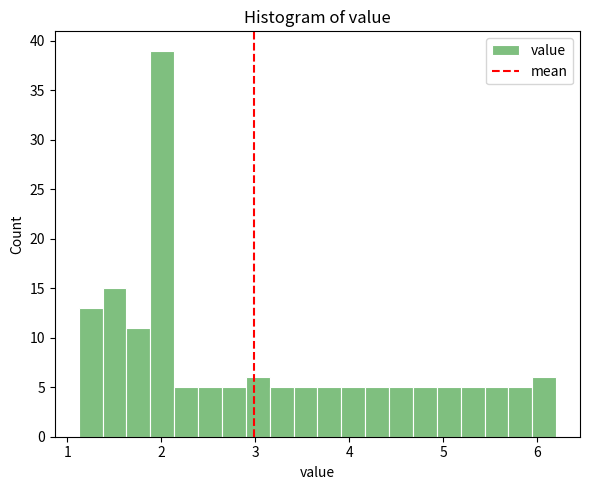

Read against the x-axis, roughly where is the centre of the tallest bar?

2.0